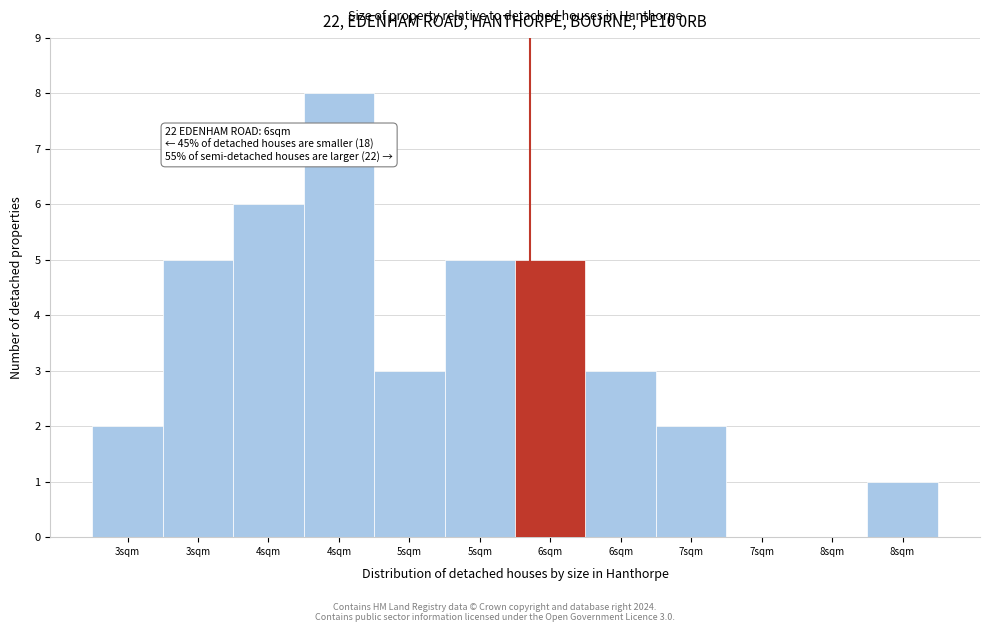

Count the number of categories in the chart.

12